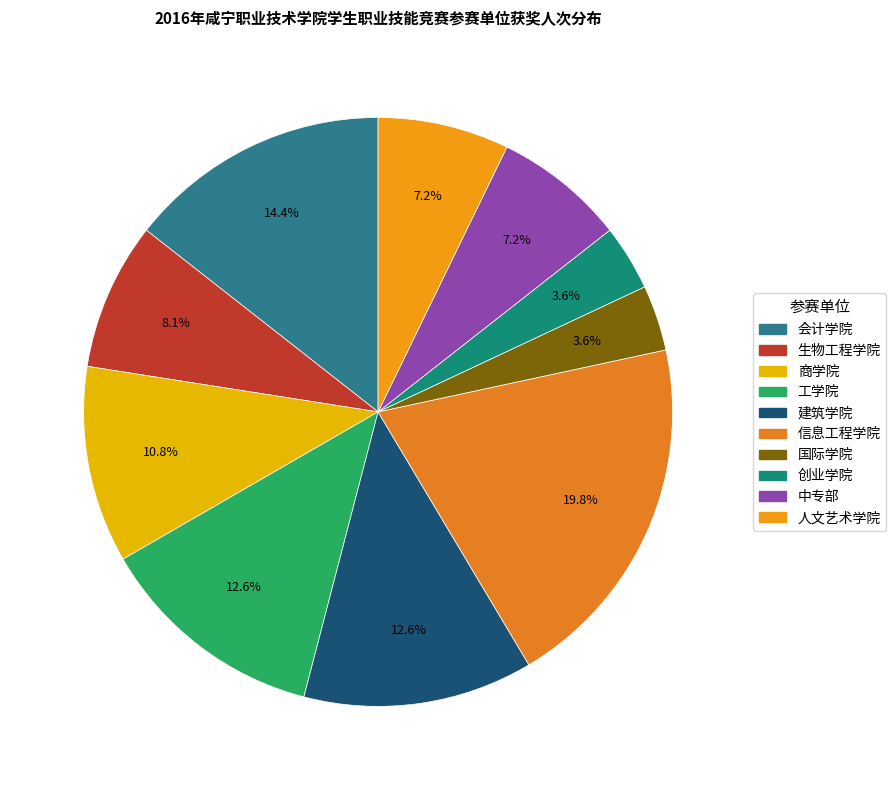

What percentage is the 人文艺术学院 slice, to the nearest percent?

7%